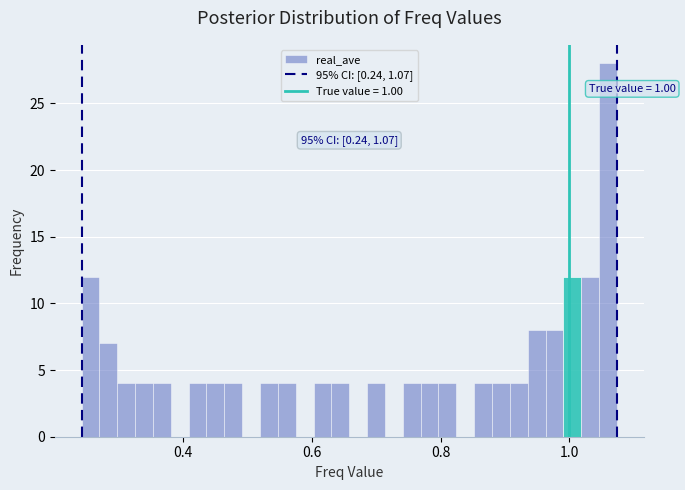

Around what value on the x-axis is the tallest bar? Give the approximate position of its centre, as read against the axis.

1.06